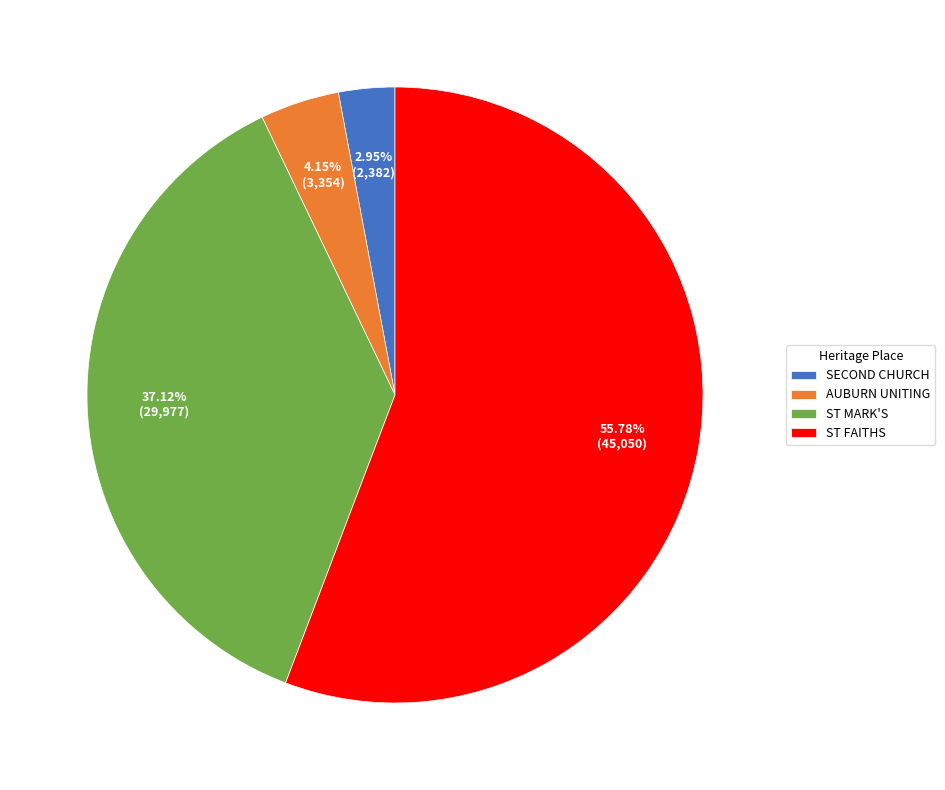

Rank the categories by value from lowest to highest.

SECOND CHURCH, AUBURN UNITING, ST MARK'S, ST FAITHS